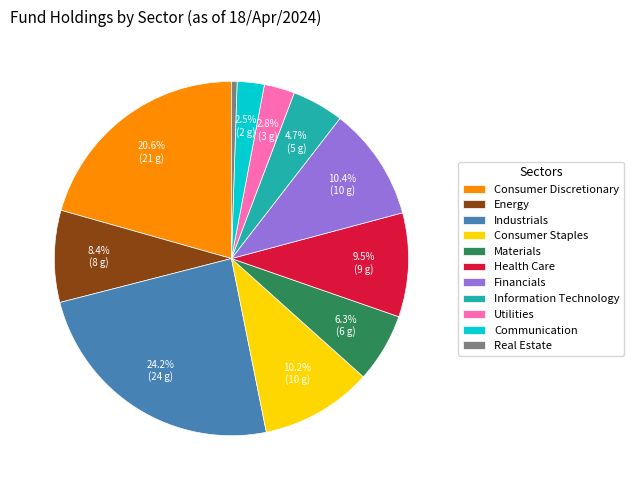

What percentage is NOT represented by Health Care?

90.5%